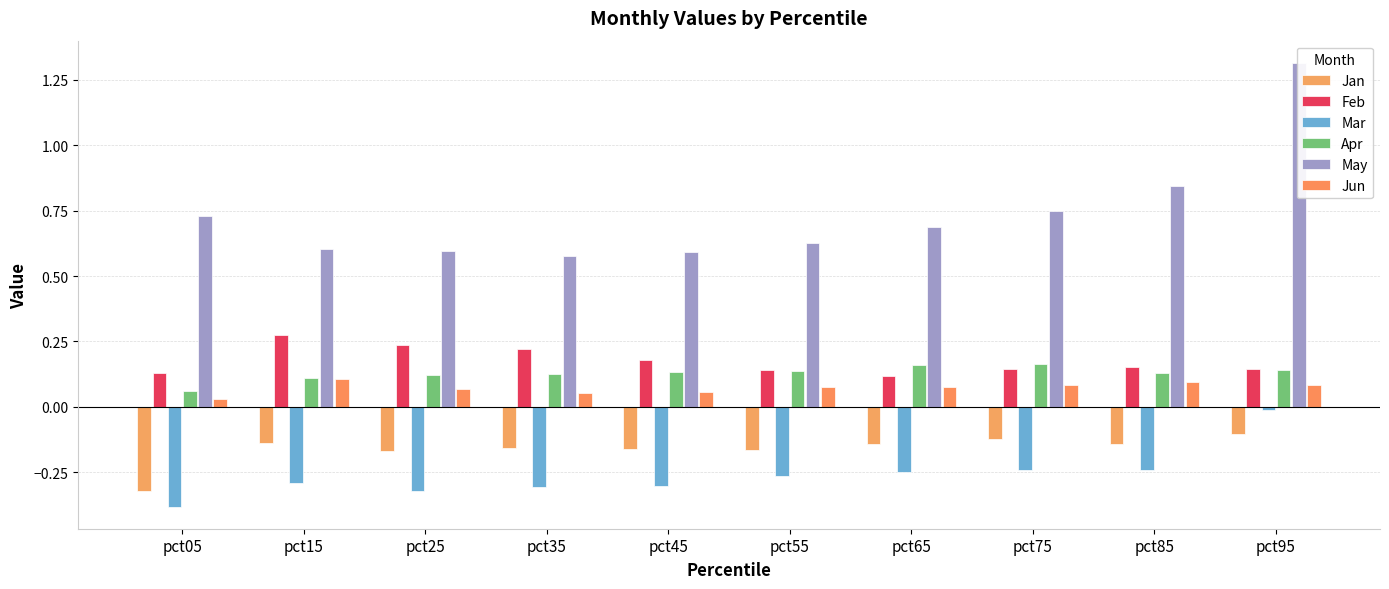

List the labels in order of Jan value, largest first.

pct95, pct75, pct15, pct85, pct65, pct35, pct45, pct55, pct25, pct05